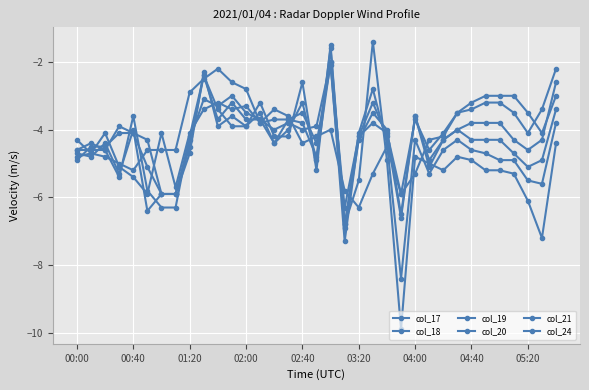

How many lines are shown in the chart?

6